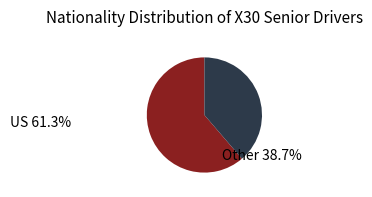

The BR slice represents 22% of the pie. True or false?

False